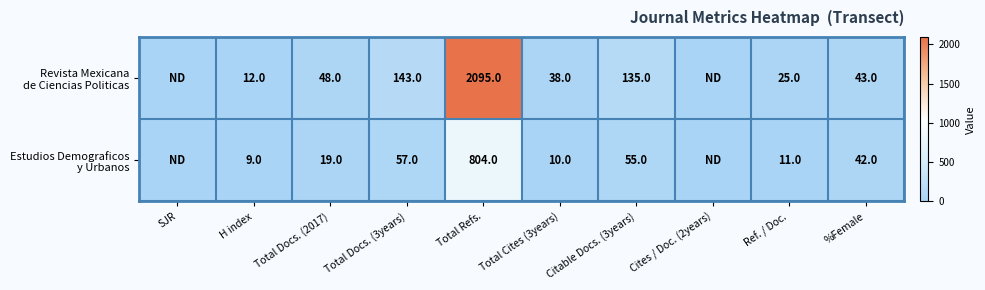

What is the total value across all series at Ref. / Doc.?

36